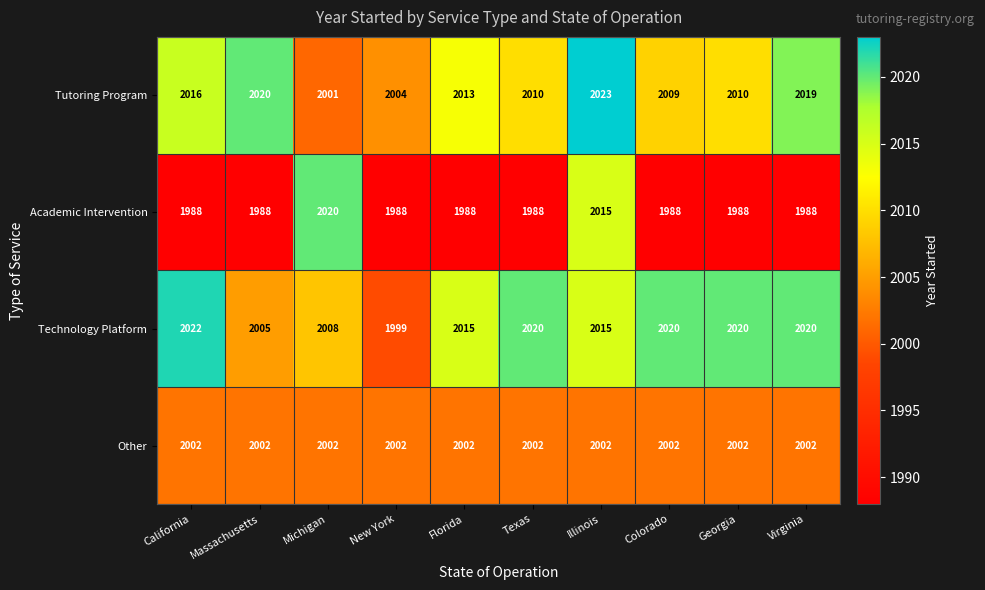

What is the sum of all Academic Intervention values?

19939